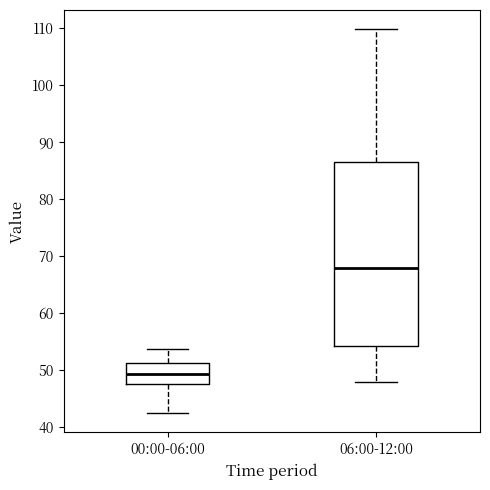

Reading left to right, transcribe this box plot: for each box, give where its median line is, the range the box spans, and where its two whiskers end, as read against the y-axis. The values are not printed on the chart, so give them approximately, as read against the axis.

00:00-06:00: median 49, box 47 to 51, whiskers 42 to 54
06:00-12:00: median 68, box 54 to 87, whiskers 48 to 110